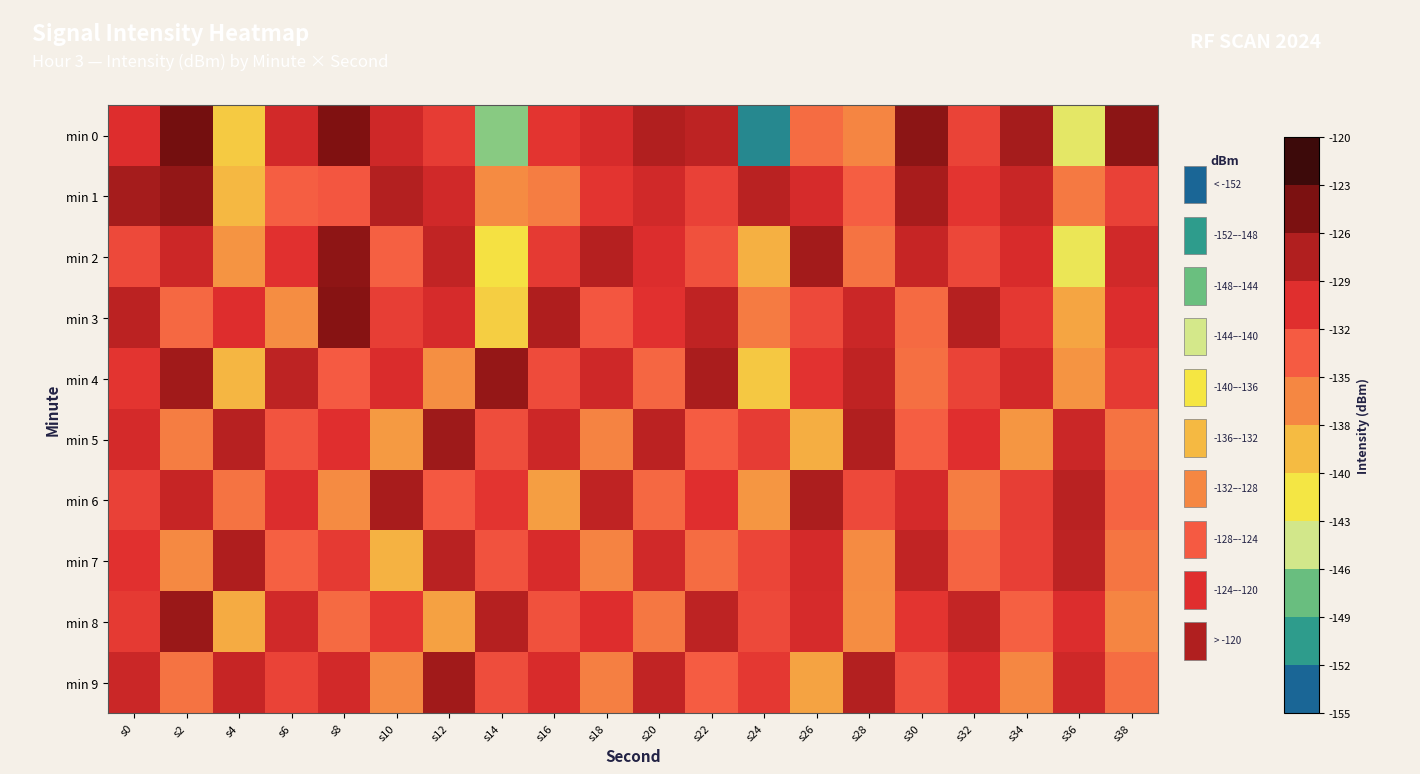

Reading left to right, transcribe all the data shown in this chart.

min 0: s0=-129.5	s2=-123.0	s4=-140.3	s6=-128.6	s8=-123.6	s10=-128.5	s12=-130.6	s14=-147.7	s16=-130.1	s18=-128.9	s20=-126.5	s22=-127.3	s24=-152.9	s26=-134.0	s28=-135.8	s30=-124.3	s32=-131.2	s34=-125.8	s36=-143.9	s38=-124.3
min 1: s0=-125.8	s2=-124.7	s4=-139.0	s6=-133.0	s8=-132.5	s10=-126.6	s12=-128.5	s14=-136.1	s16=-135.3	s18=-130.1	s20=-128.5	s22=-131.0	s24=-127.0	s26=-129.0	s28=-133.0	s30=-126.0	s32=-130.0	s34=-128.0	s36=-135.0	s38=-131.0
min 2: s0=-131.5	s2=-128.3	s4=-136.7	s6=-129.8	s8=-124.5	s10=-133.2	s12=-127.6	s14=-141.9	s16=-130.4	s18=-126.8	s20=-129.3	s22=-132.1	s24=-138.5	s26=-125.7	s28=-134.6	s30=-127.9	s32=-131.4	s34=-129.1	s36=-143.2	s38=-128.6
min 3: s0=-127.2	s2=-133.8	s4=-129.5	s6=-136.4	s8=-124.1	s10=-130.7	s12=-128.9	s14=-140.6	s16=-126.3	s18=-132.5	s20=-129.8	s22=-127.4	s24=-135.1	s26=-131.6	s28=-128.2	s30=-133.9	s32=-126.7	s34=-130.3	s36=-137.8	s38=-129.4
min 4: s0=-130.1	s2=-125.6	s4=-138.9	s6=-127.3	s8=-132.8	s10=-129.2	s12=-136.5	s14=-124.8	s16=-131.7	s18=-128.4	s20=-133.6	s22=-126.1	s24=-140.2	s26=-129.9	s28=-127.5	s30=-134.3	s32=-131.2	s34=-128.7	s36=-136.8	s38=-130.5
min 5: s0=-128.8	s2=-135.2	s4=-126.9	s6=-132.4	s8=-129.6	s10=-137.1	s12=-125.4	s14=-131.8	s16=-128.3	s18=-135.7	s20=-127.2	s22=-132.9	s24=-130.6	s26=-138.4	s28=-126.5	s30=-133.1	s32=-129.7	s34=-136.9	s36=-128.1	s38=-134.5
min 6: s0=-131.0	s2=-127.8	s4=-134.6	s6=-129.3	s8=-136.2	s10=-125.9	s12=-132.7	s14=-130.1	s16=-137.5	s18=-127.4	s20=-133.8	s22=-129.6	s24=-136.9	s26=-126.2	s28=-131.5	s30=-128.8	s32=-135.3	s34=-130.7	s36=-127.1	s38=-133.4
min 7: s0=-129.8	s2=-136.1	s4=-126.4	s6=-133.2	s8=-130.5	s10=-138.7	s12=-127.0	s14=-132.3	s16=-129.1	s18=-135.6	s20=-128.5	s22=-134.0	s24=-131.3	s26=-128.8	s28=-136.2	s30=-127.6	s32=-133.5	s34=-130.9	s36=-127.3	s38=-134.7
min 8: s0=-130.4	s2=-125.1	s4=-138.2	s6=-128.6	s8=-133.9	s10=-130.2	s12=-137.6	s14=-126.8	s16=-132.1	s18=-129.5	s20=-134.8	s22=-127.3	s24=-131.6	s26=-128.9	s28=-136.3	s30=-130.0	s32=-127.7	s34=-133.2	s36=-129.4	s38=-135.8
min 9: s0=-128.2	s2=-134.5	s4=-127.9	s6=-131.2	s8=-128.7	s10=-136.0	s12=-125.5	s14=-131.8	s16=-129.1	s18=-135.4	s20=-127.6	s22=-132.9	s24=-130.3	s26=-137.7	s28=-126.6	s30=-132.0	s32=-129.3	s34=-135.9	s36=-128.4	s38=-134.2